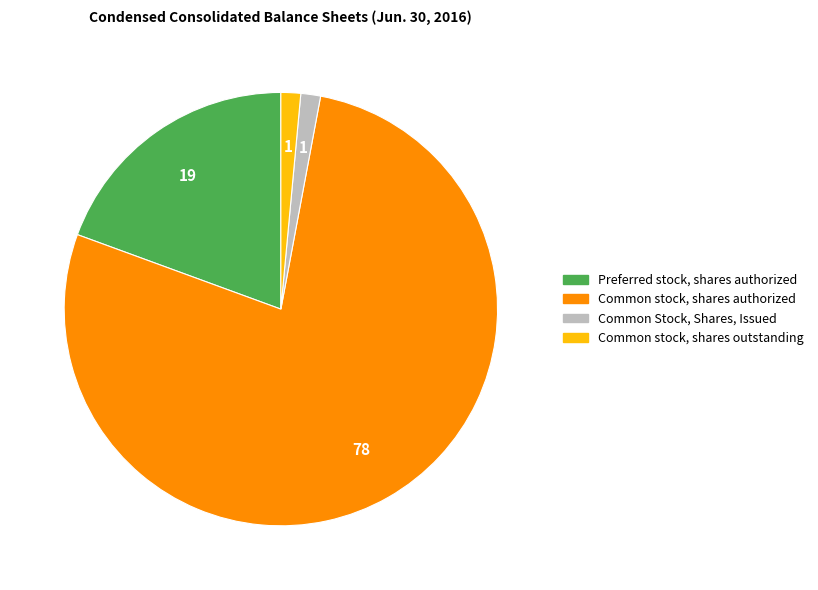

True or false: Common stock, shares authorized accounts for 78% of the total.

True